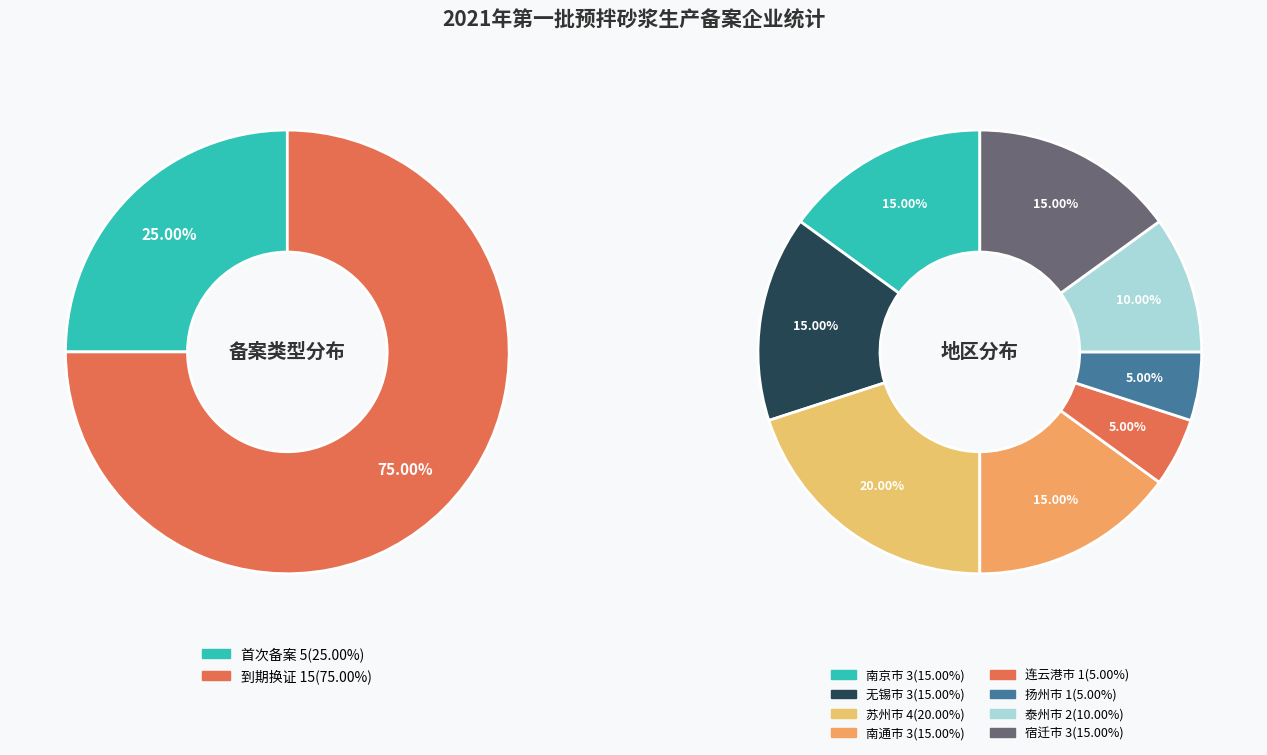

To the nearest percent, what is the average slice percentage?

50%